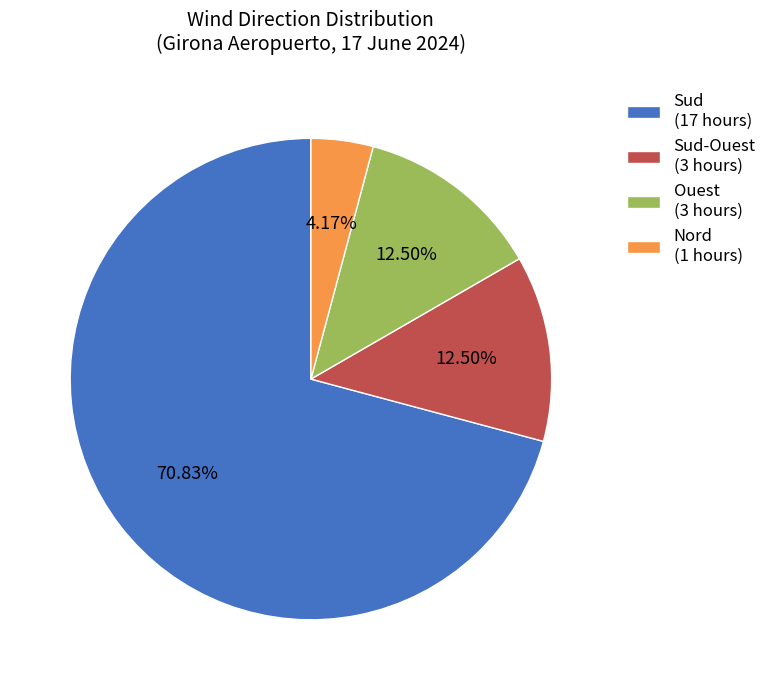

To the nearest percent, what is the difference between the largest and smallest slice percentages?

67%